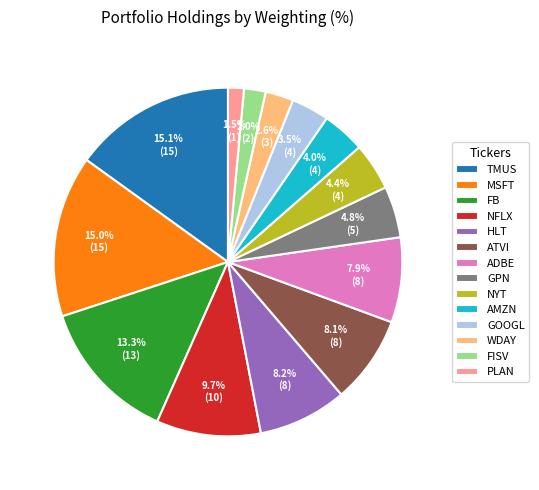

Does NYT represent more than half of the total?

No